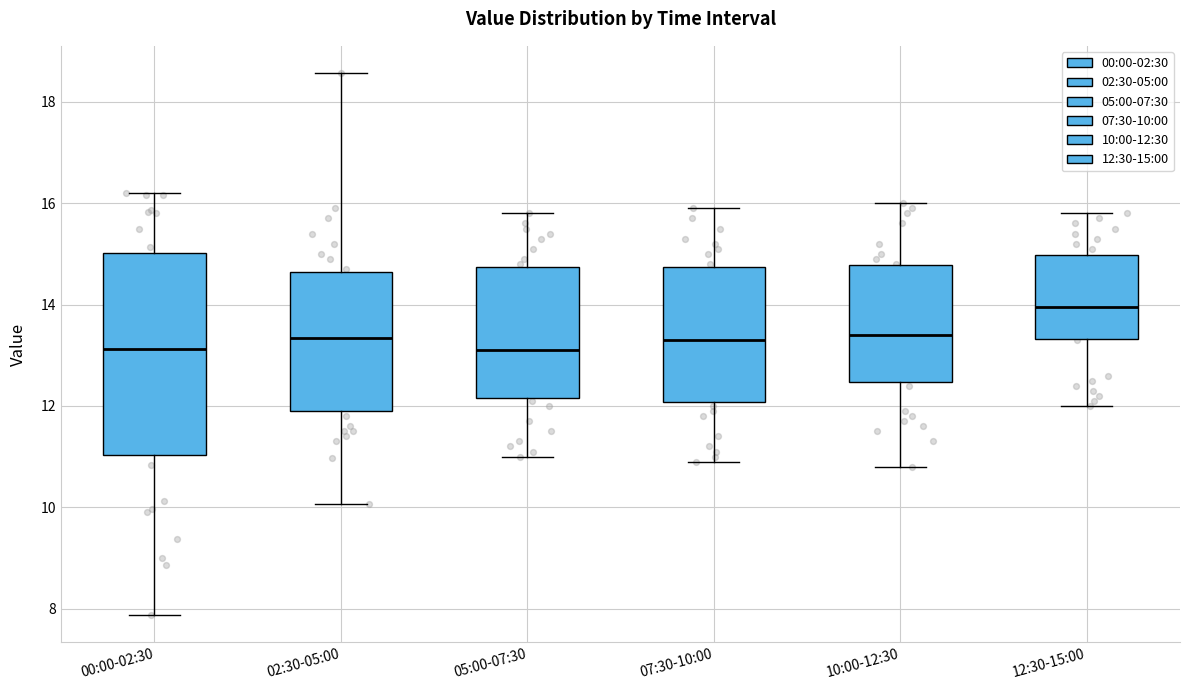

Comparing the boxes themselves (not the whiskers), which one is the tallest?

00:00-02:30